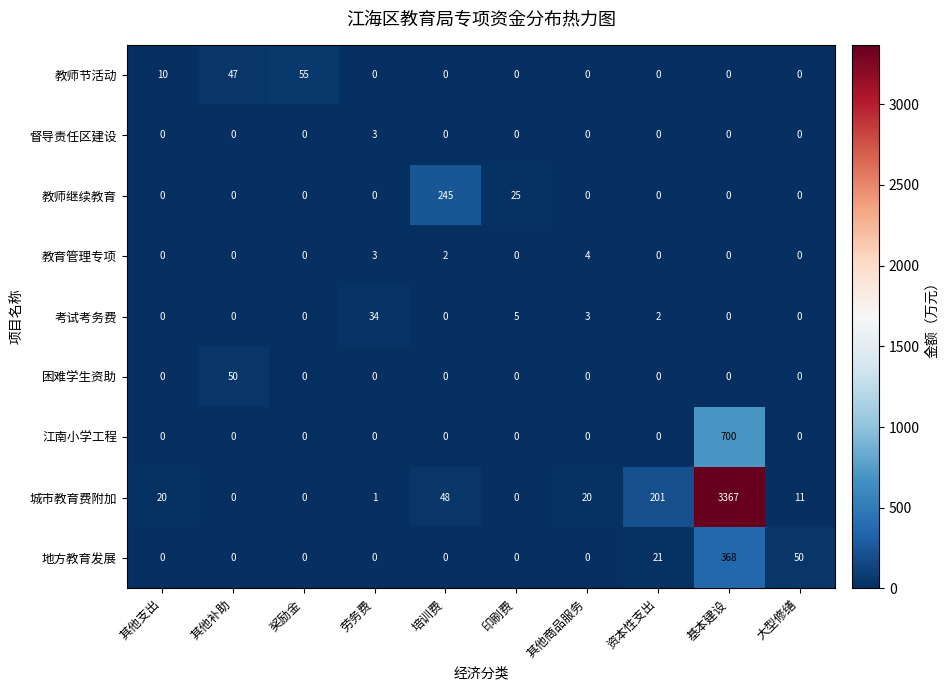

Which series has the largest total across all categories?

城市教育费附加